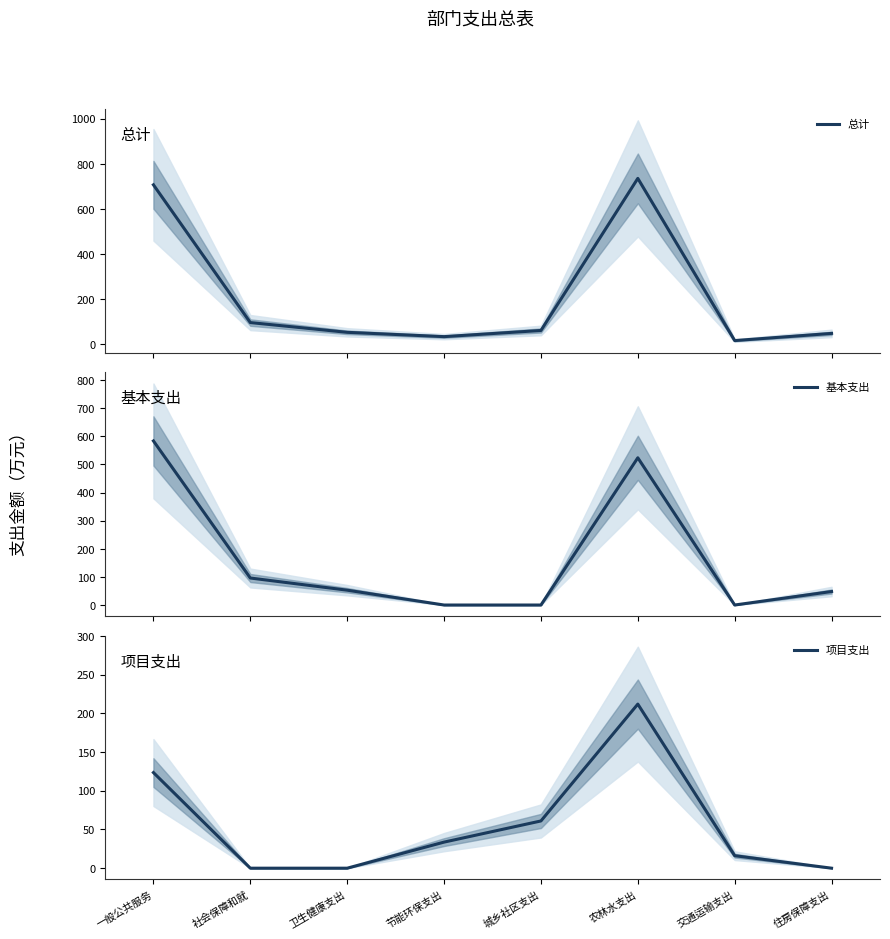

Reading left to right, transcribe all the data shown in this chart.

总计: 一般公共服务=707.0	社会保障和就=96.0	卫生健康支出=52.8	节能环保支出=33.7	城乡社区支出=61.0	农林水支出=735.5	交通运输支出=16.1	住房保障支出=48.0
基本支出: 一般公共服务=583.5	社会保障和就=96.0	卫生健康支出=52.8	节能环保支出=0.0	城乡社区支出=0.0	农林水支出=523.6	交通运输支出=0.0	住房保障支出=48.0
项目支出: 一般公共服务=123.5	社会保障和就=0.0	卫生健康支出=0.0	节能环保支出=33.7	城乡社区支出=61.0	农林水支出=211.9	交通运输支出=16.1	住房保障支出=0.0